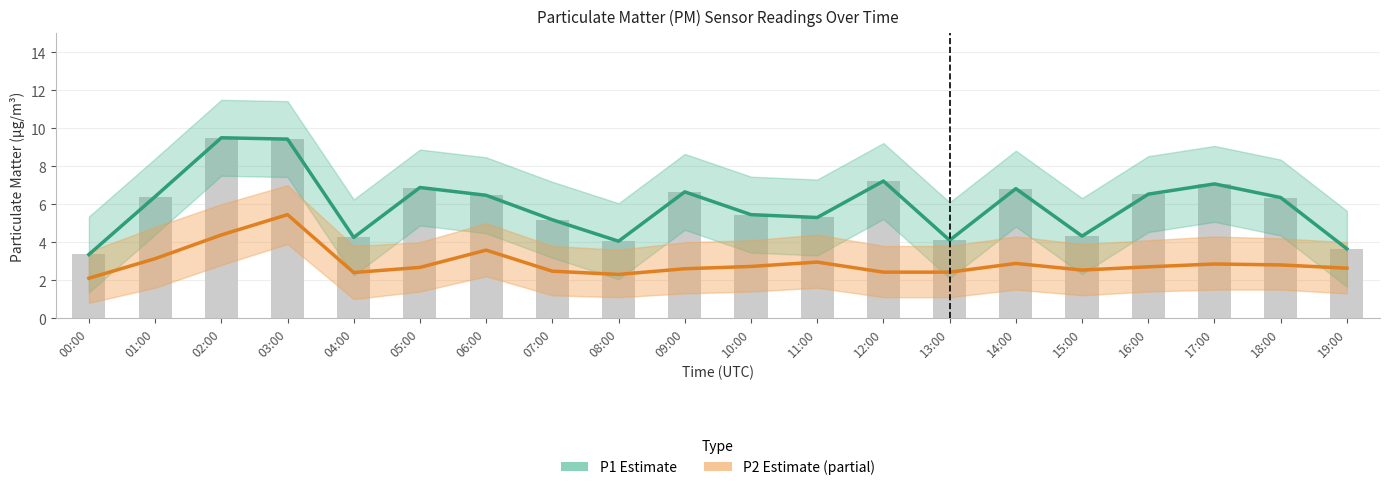

What are all the series names shown in the legend?

P1 Estimate, P2 Estimate (partial)